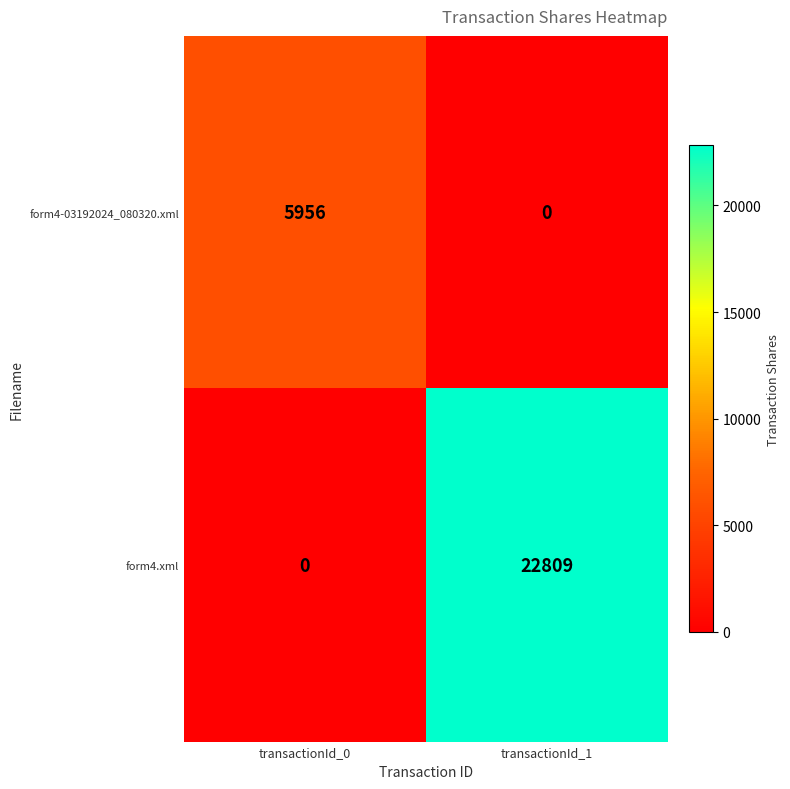

Reading left to right, what are all the values shown in this chart?

form4-03192024_080320.xml: 5956	0
form4.xml: 0	22809